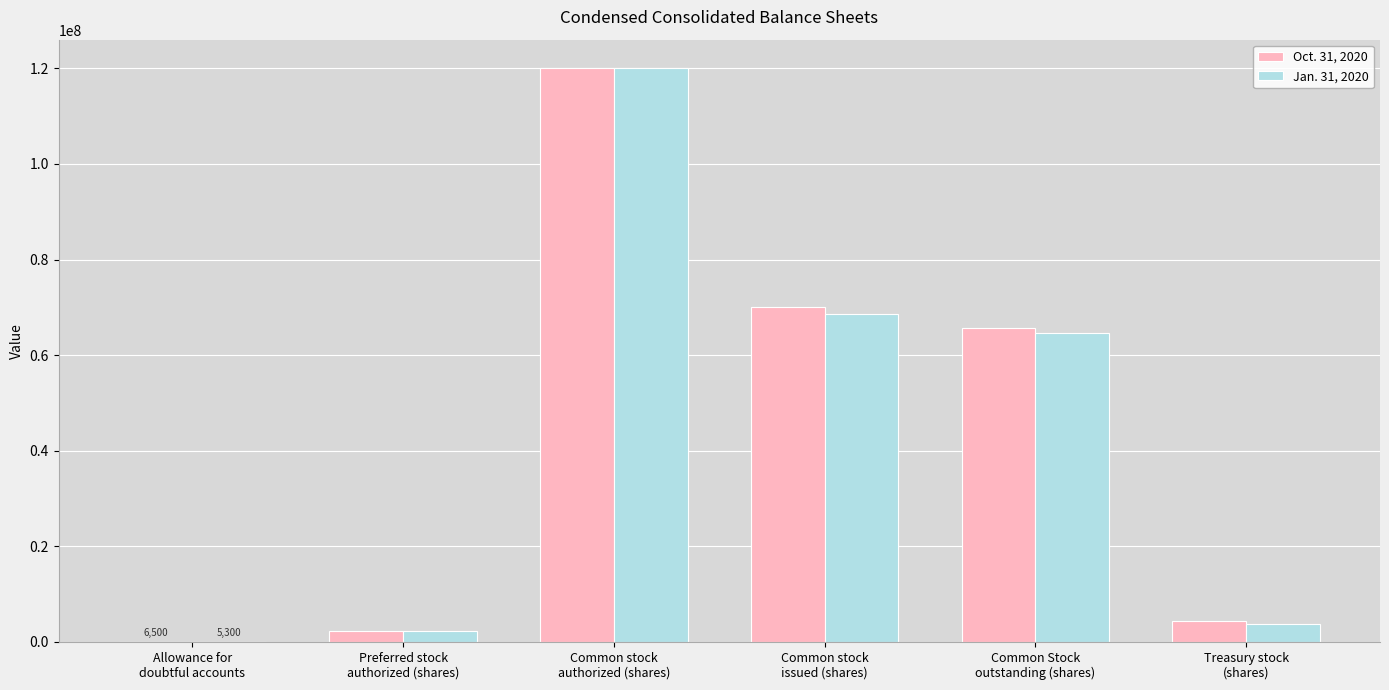

Does the chart contain stacked bars?

No